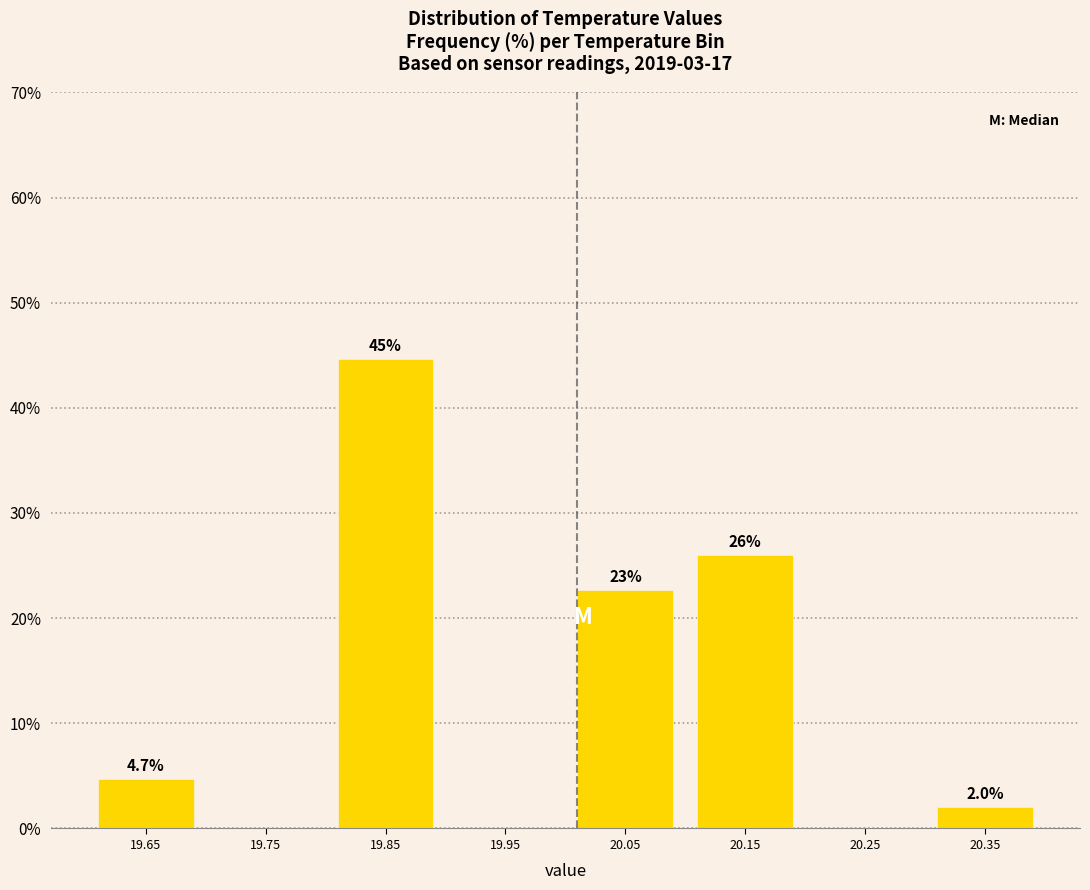

Which range on the x-axis has the tallest bar?

19.8 to 19.9